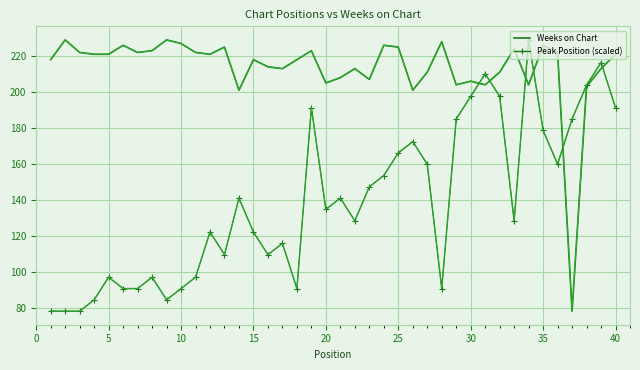

What is the minimum value shown in the chart?

78.0